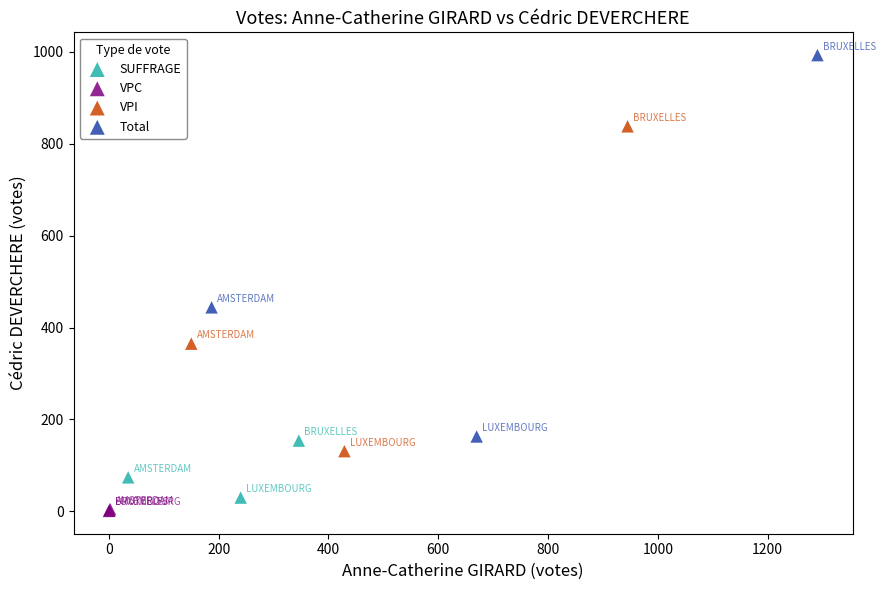

Which series contains the highest Y value?

Total